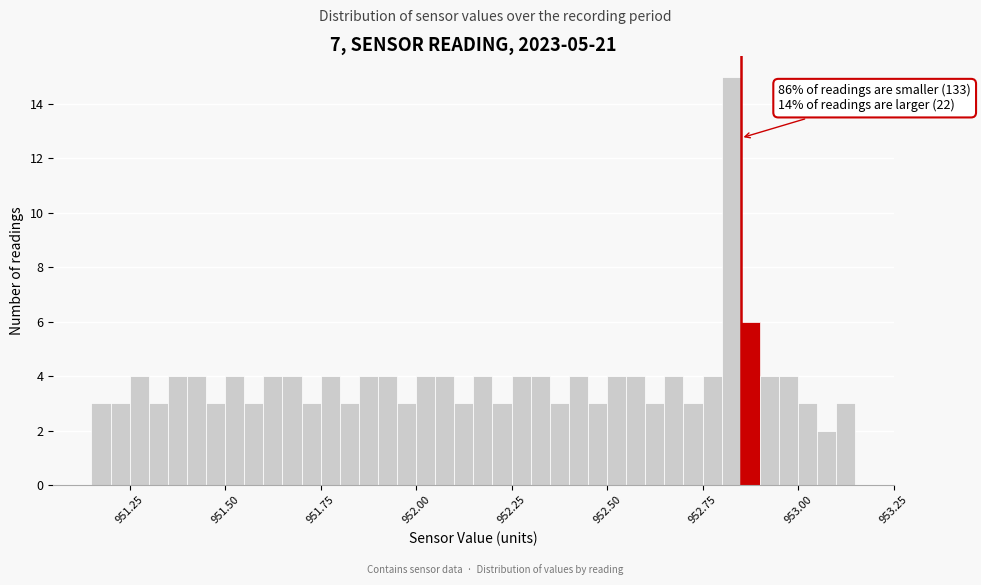

Read against the x-axis, roughly where is the centre of the tallest bar?

952.85